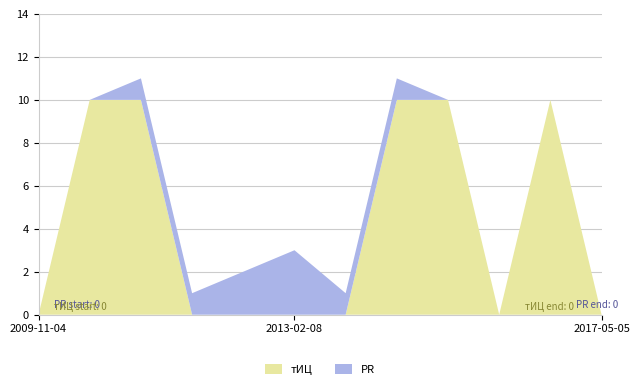

The value of тИЦ at 2017-05-05 is 0. True or false?

True